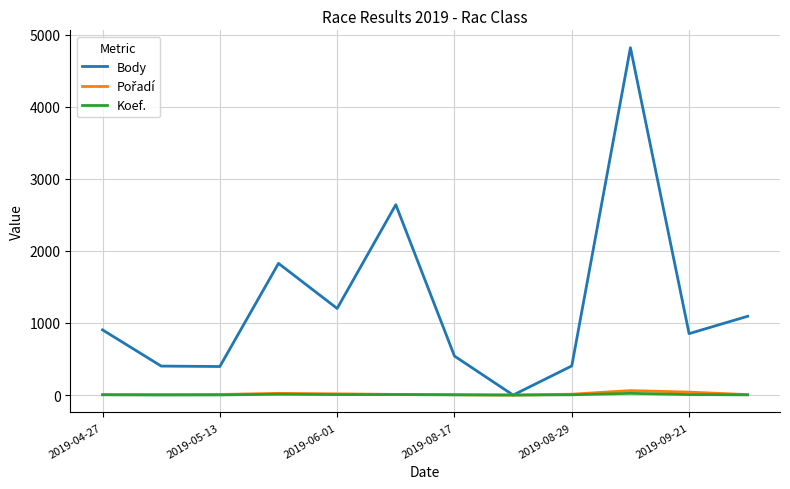

What is the greatest value displayed?

4817